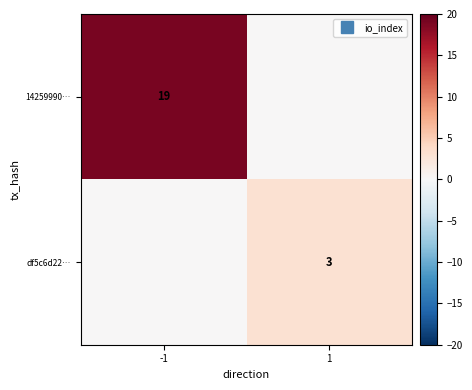

What is the difference between the maximum and minimum values in the 14259990… series?

19